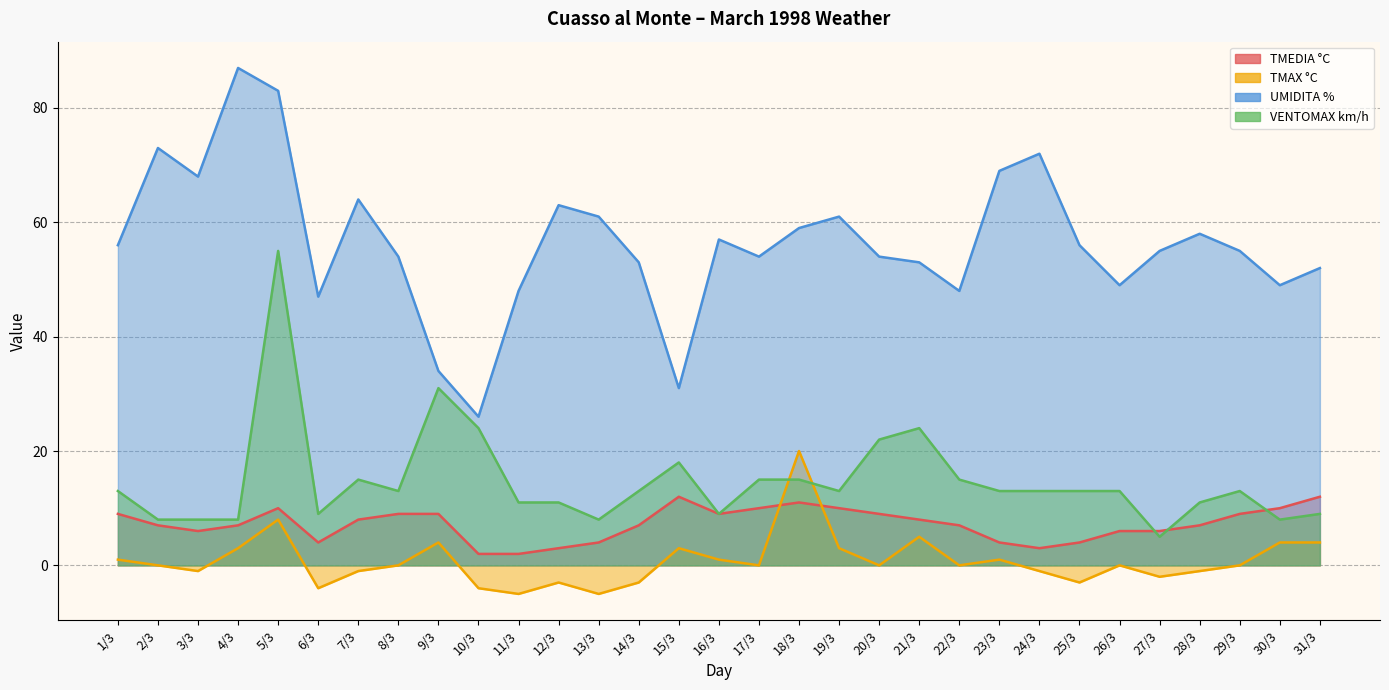

What are all the series names shown in the legend?

TMEDIA °C, TMAX °C, UMIDITA %, VENTOMAX km/h